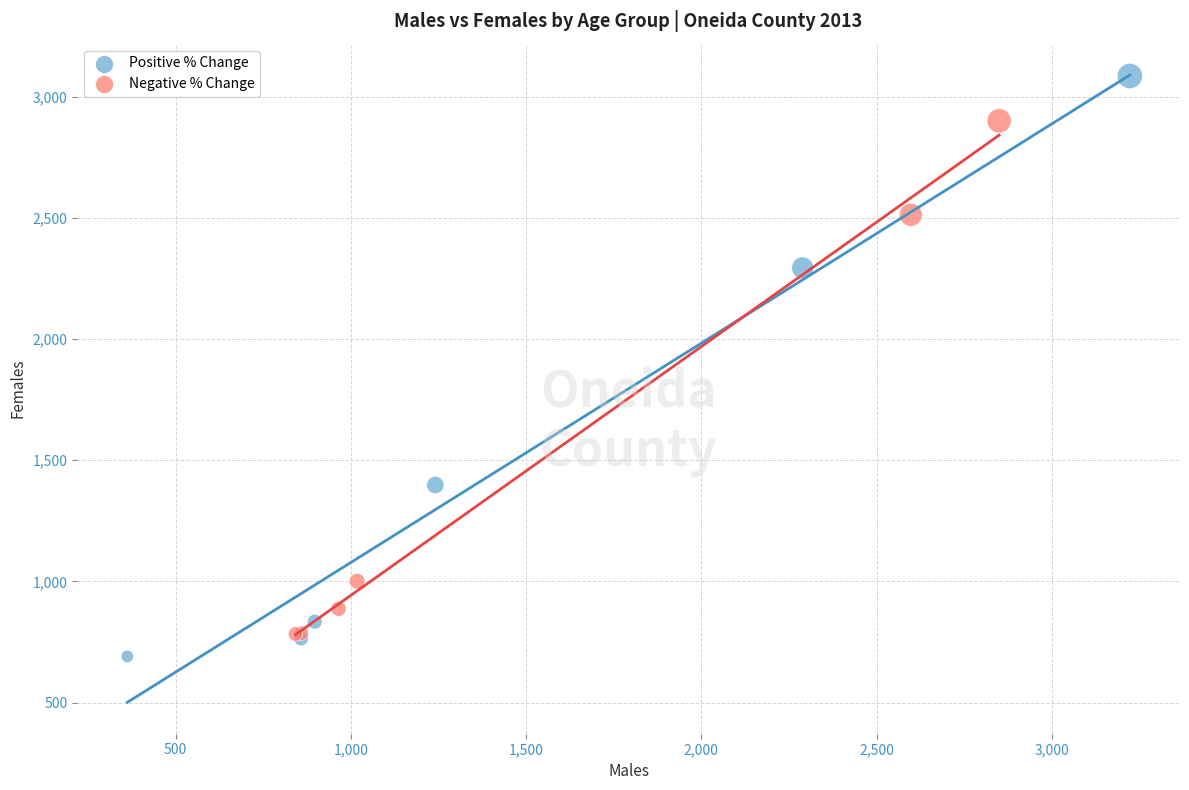

What are all the series names shown in the legend?

Positive % Change, Negative % Change